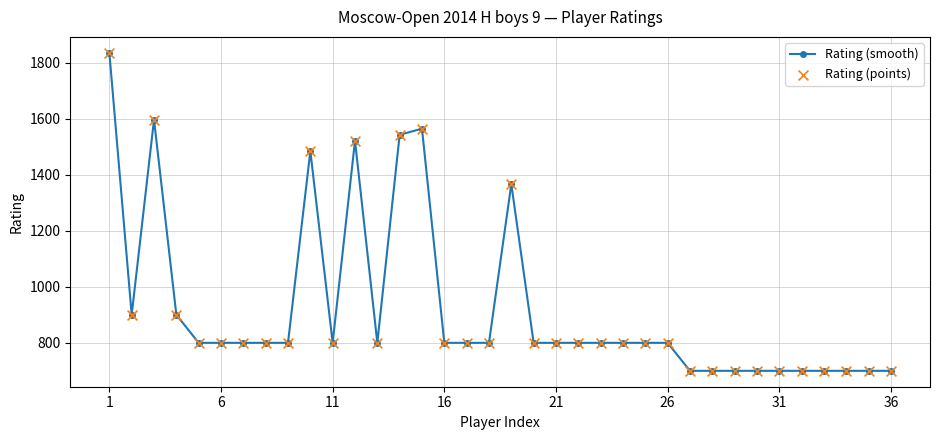

What is the sum of all values?

33315